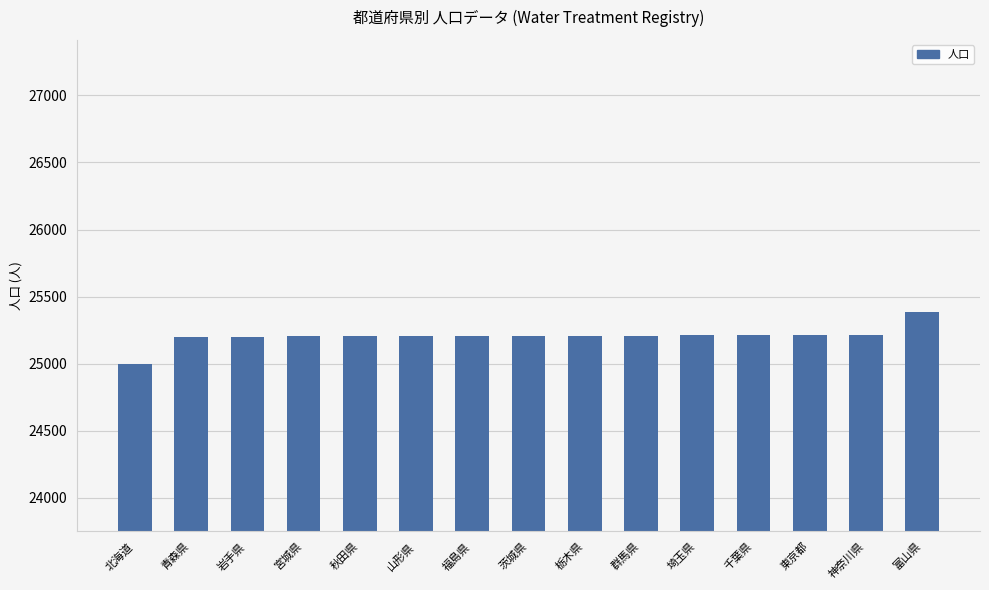

What is the maximum value shown in the chart?

25383